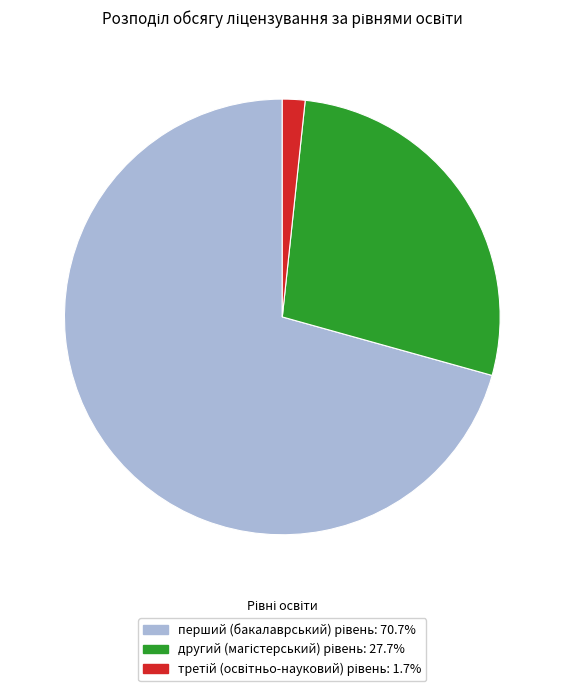

Count the number of slices in the pie.

3